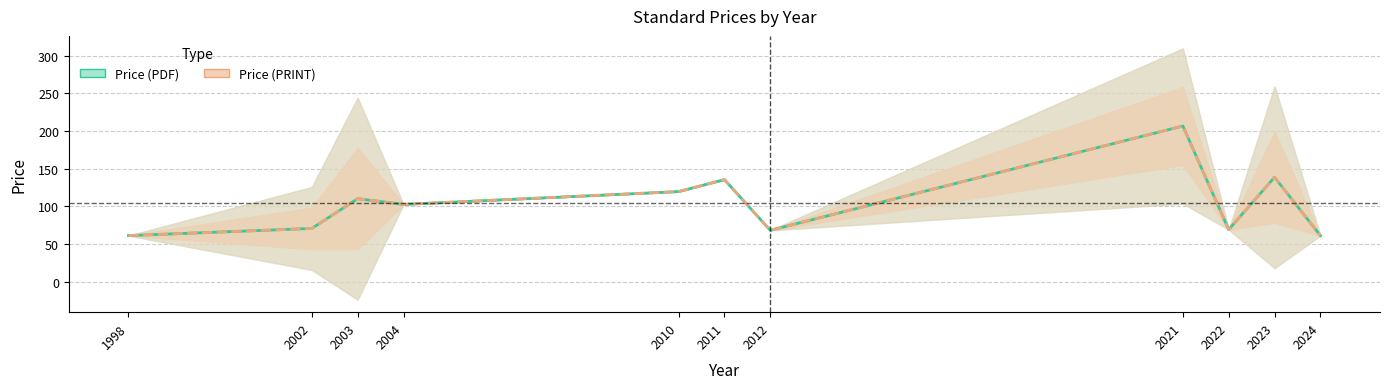

True or false: Price (PDF) has a value of 191.1 at 2011.

False